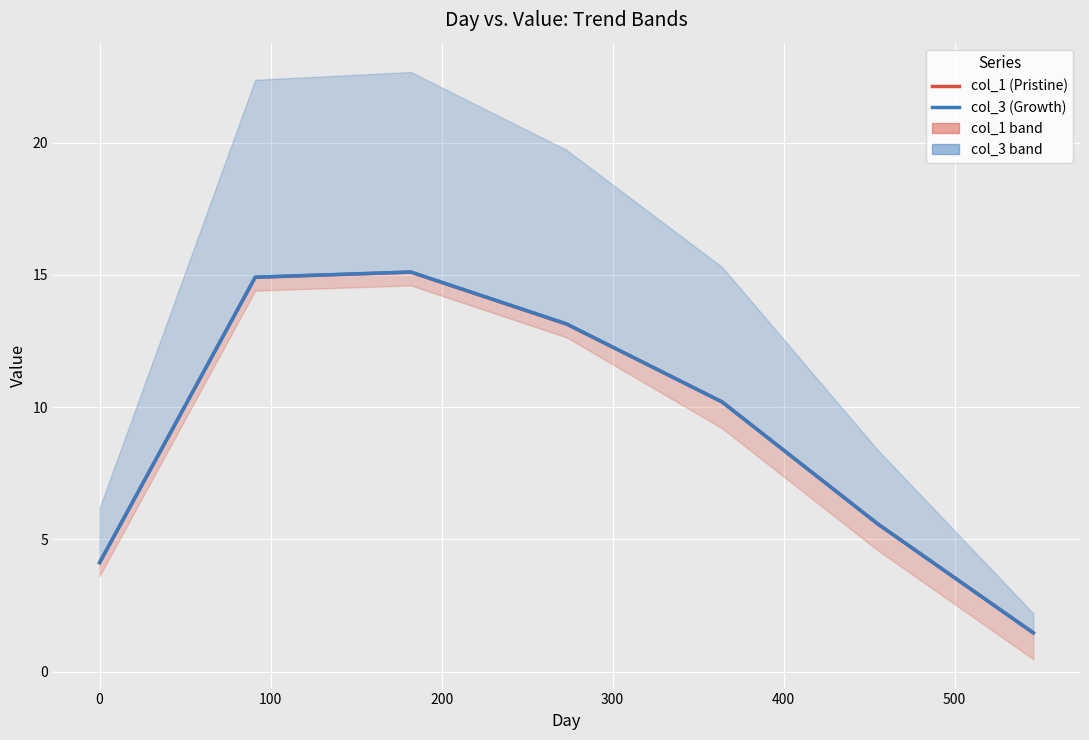

In col_1 (Pristine), how many points are higher than both neighbors (excluding endpoints)?

1